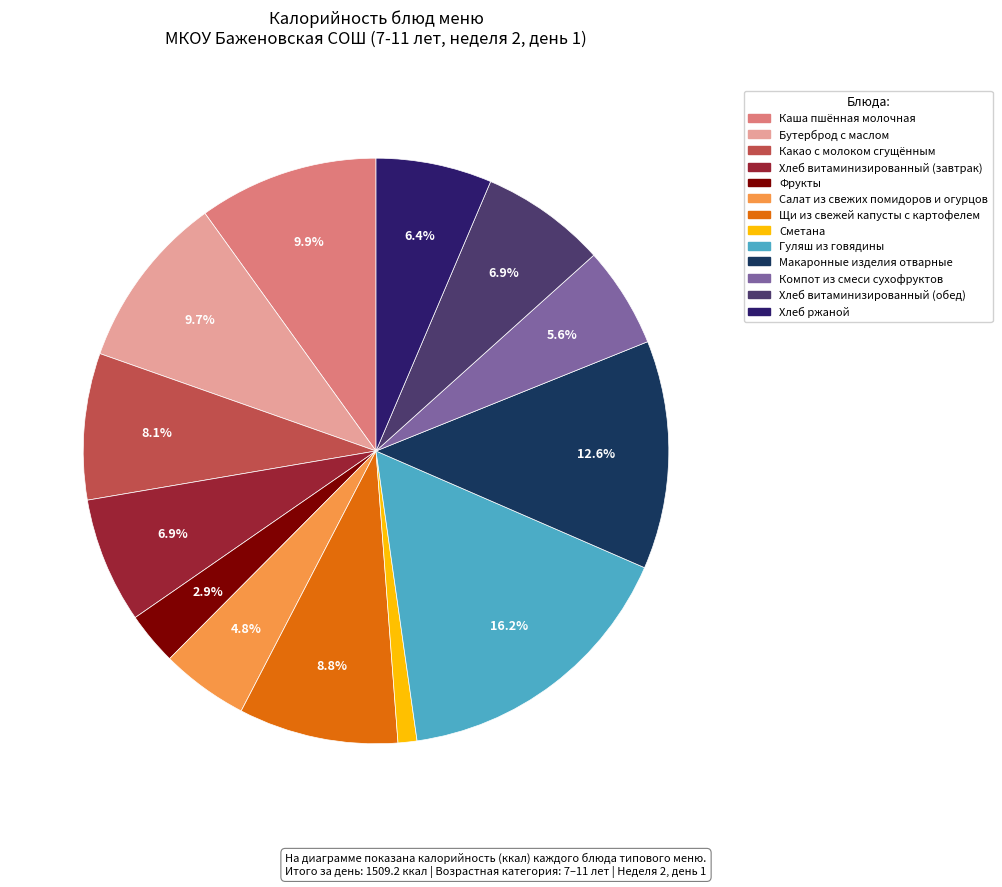

Does any single category account for the majority?

No